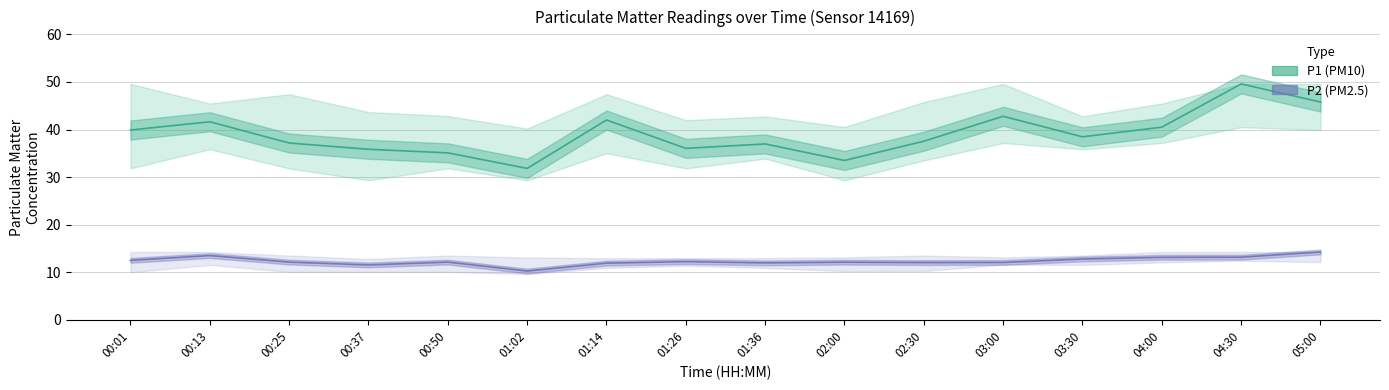

Which series changed the most between 01:02 and 03:00?

P1